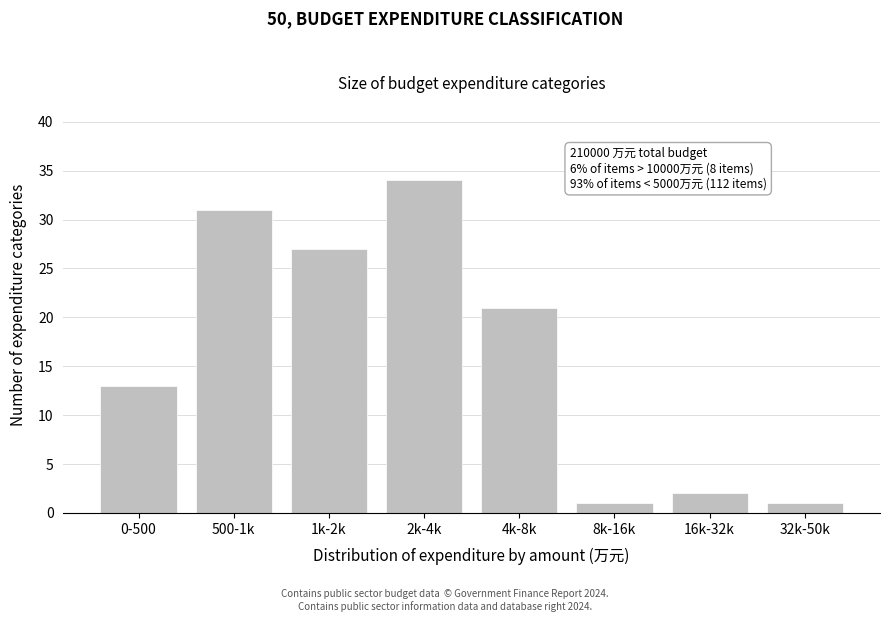

Reading left to right, list all the values displayed in this chart.

0-500=13	500-1k=31	1k-2k=27	2k-4k=34	4k-8k=21	8k-16k=1	16k-32k=2	32k-50k=1